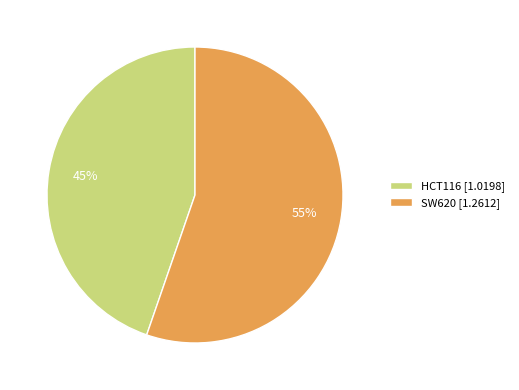

What percentage is the SW620 slice, to the nearest percent?

55%